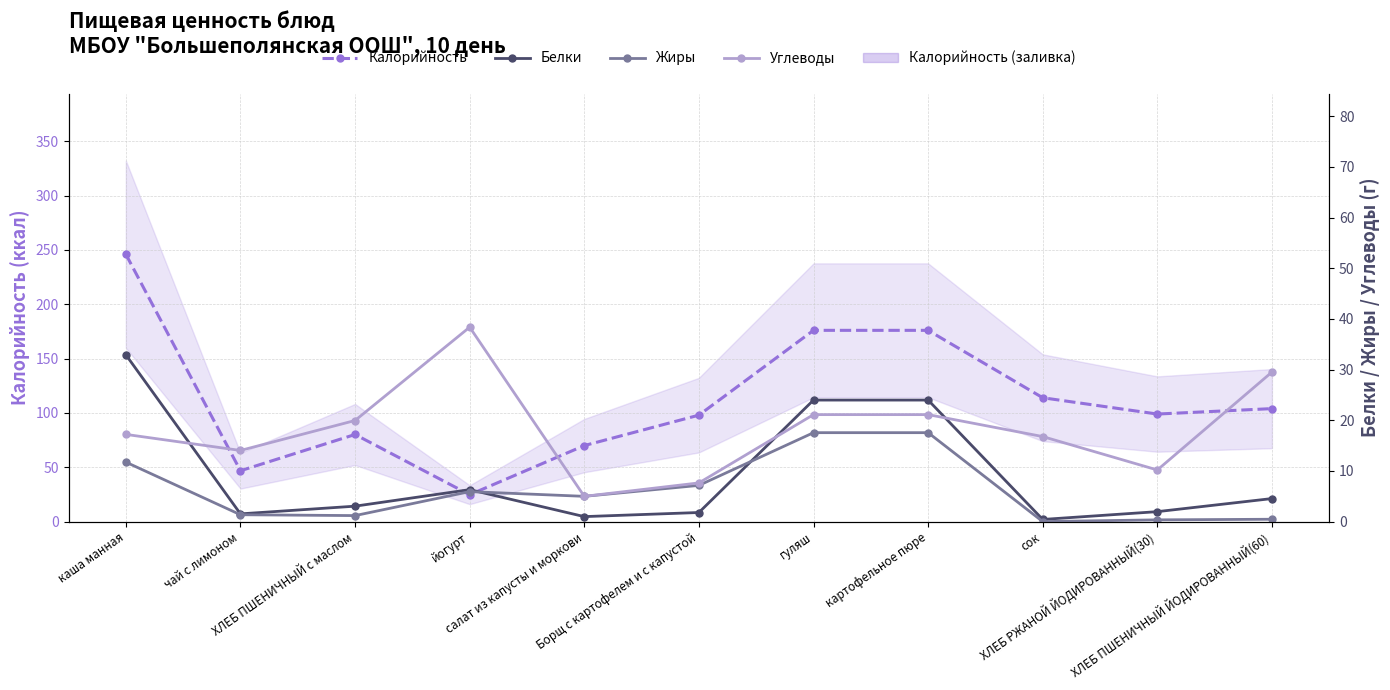

Which category has the lowest value in the Калорийность series?

йогурт